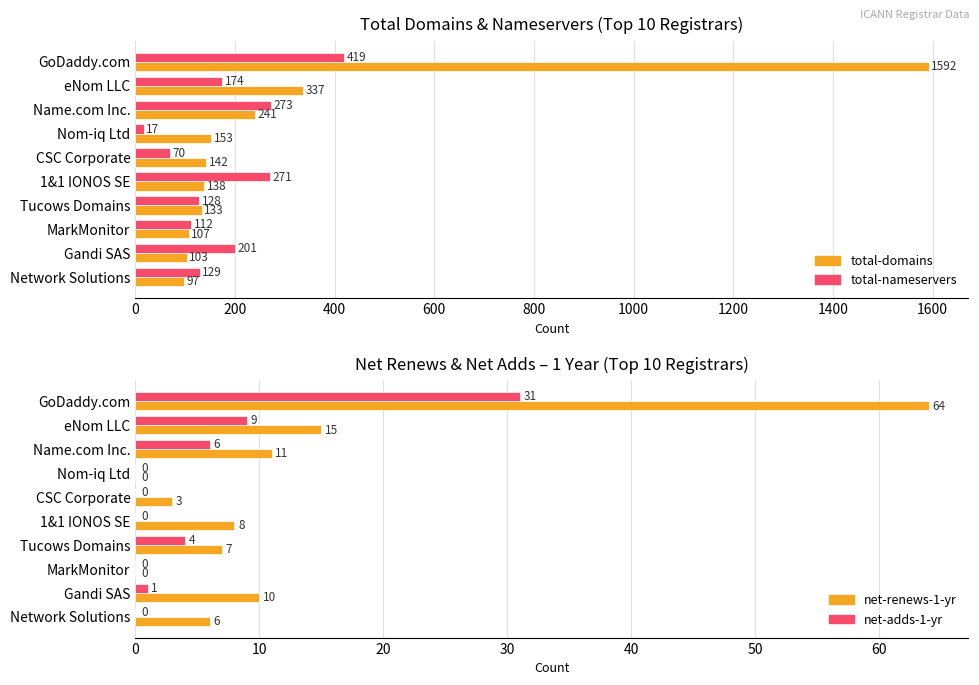

Reading right to left, extract all data points from this chart.

total-domains: 97	103	107	133	138	142	153	241	337	1592
total-nameservers: 129	201	112	128	271	70	17	273	174	419
net-renews-1-yr: 6	10	0	7	8	3	0	11	15	64
net-adds-1-yr: 0	1	0	4	0	0	0	6	9	31